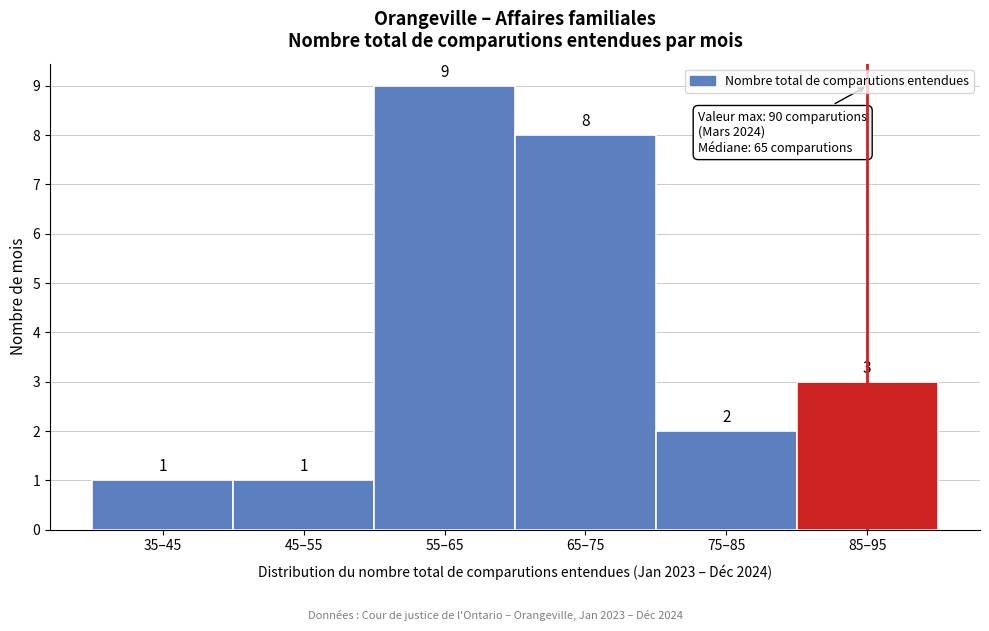

Reading right to left, list all the values displayed in this chart.

85–95=3	75–85=2	65–75=8	55–65=9	45–55=1	35–45=1